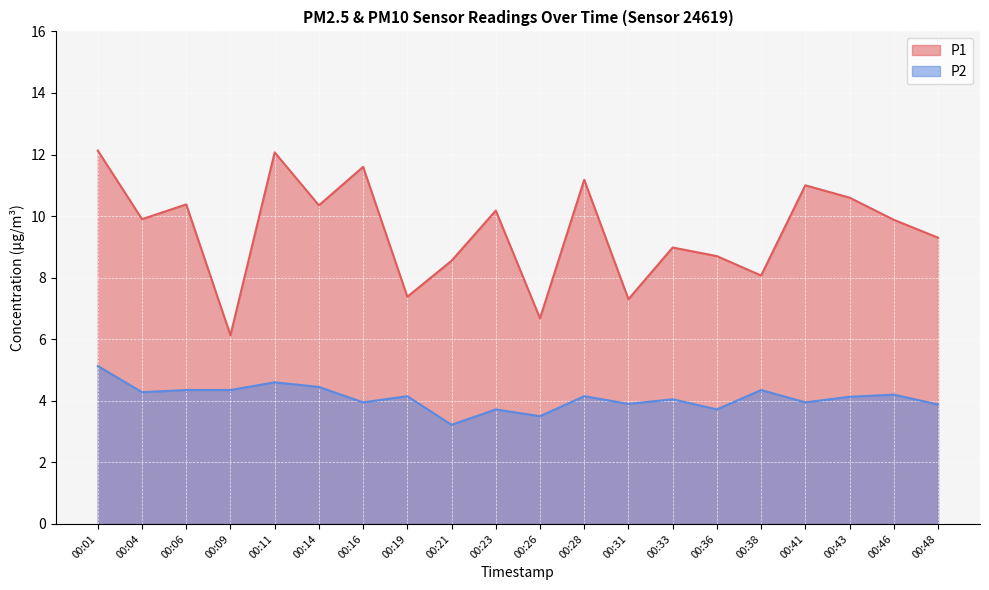

Which series has the largest range (max minus min)?

P1